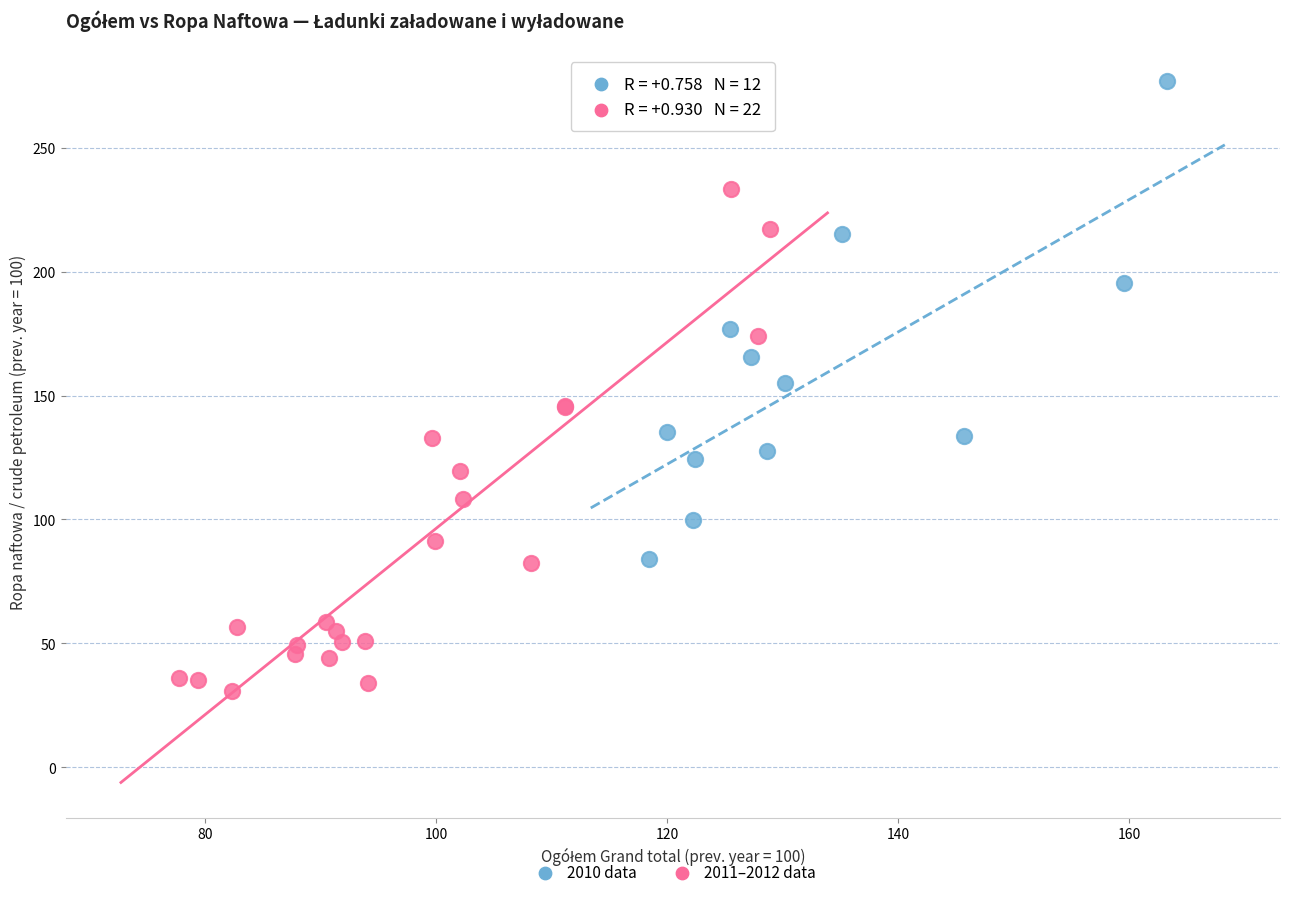

Which series reaches the maximum Y coordinate?

2010 data